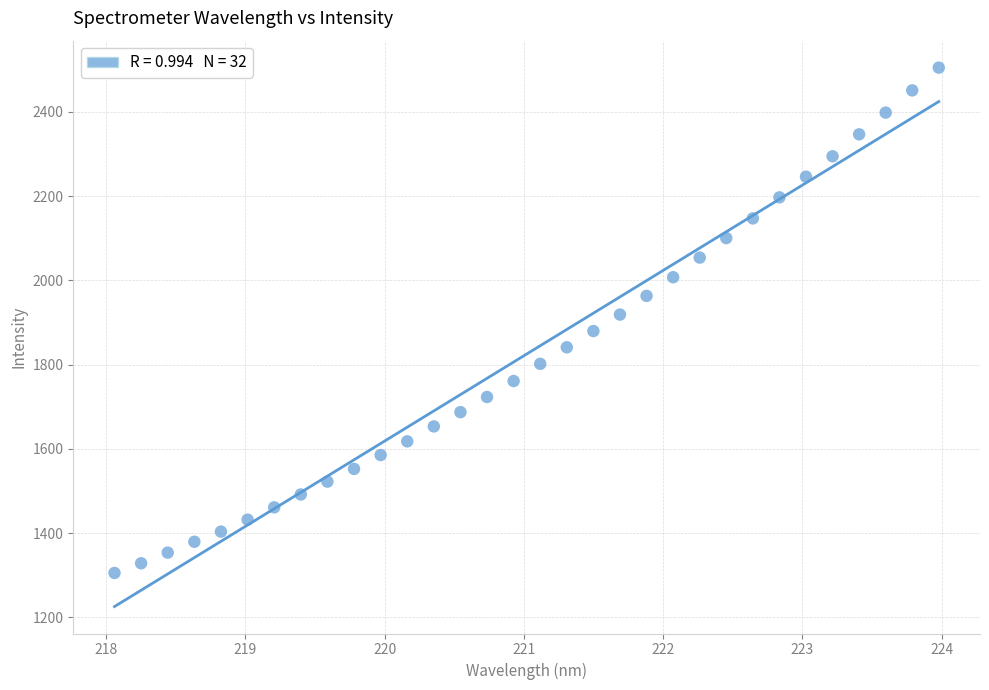

What is the range of Y values (max minus min)?

1199.7